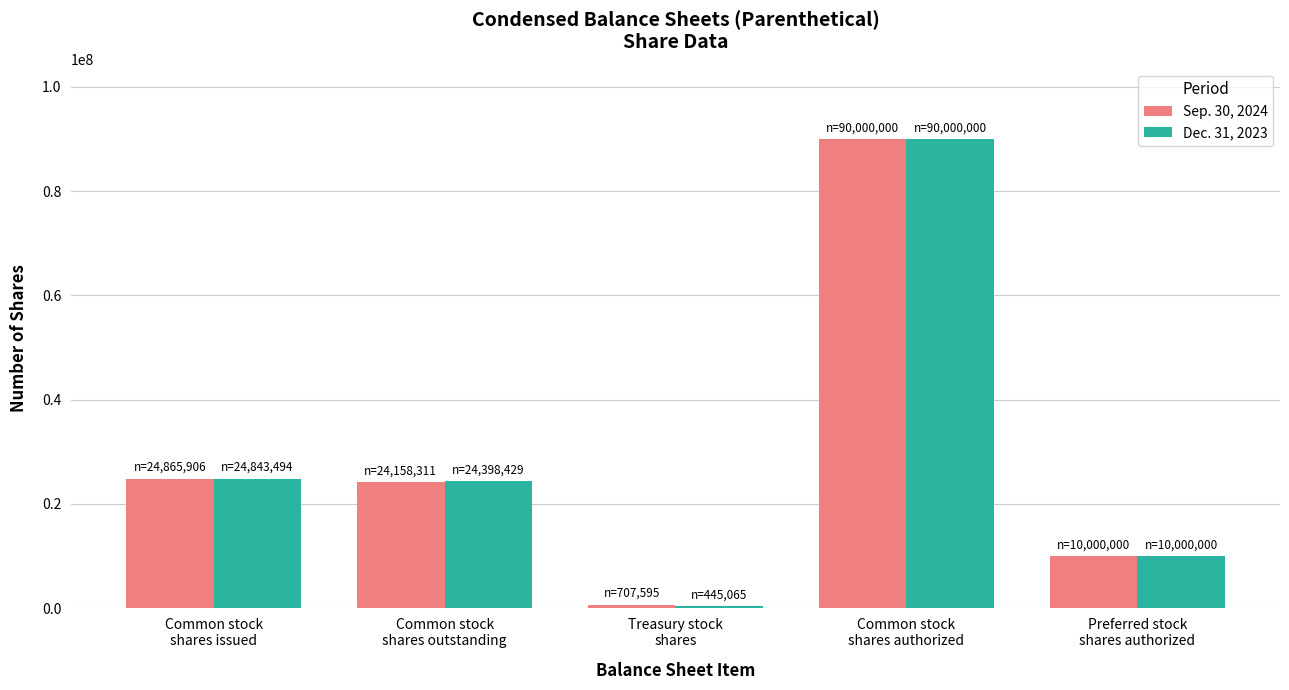

What position from the left is Treasury stock
shares?

3